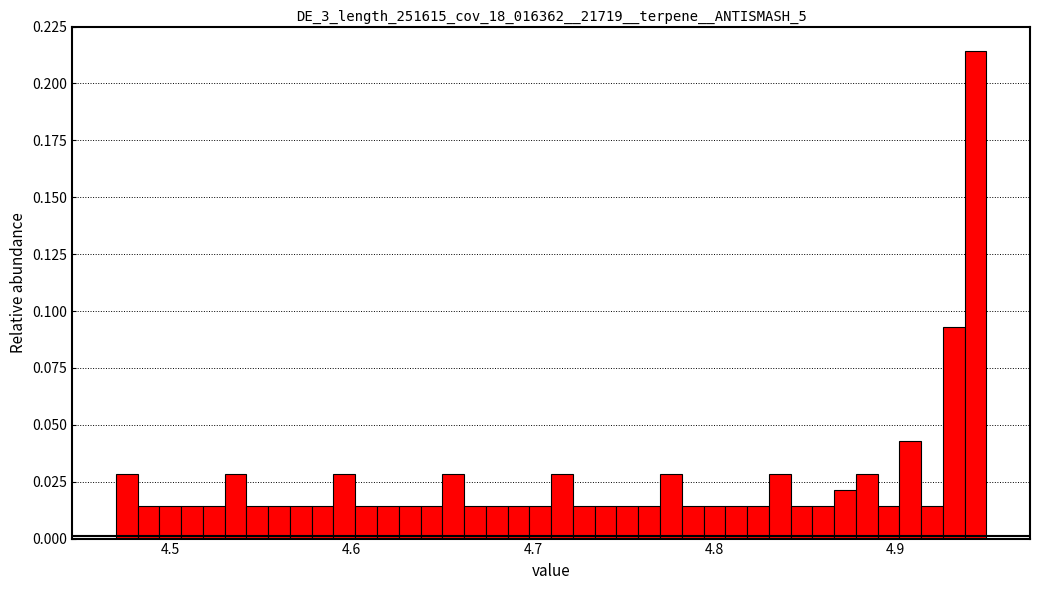

Around what value on the x-axis is the tallest bar? Give the approximate position of its centre, as read against the axis.

4.94